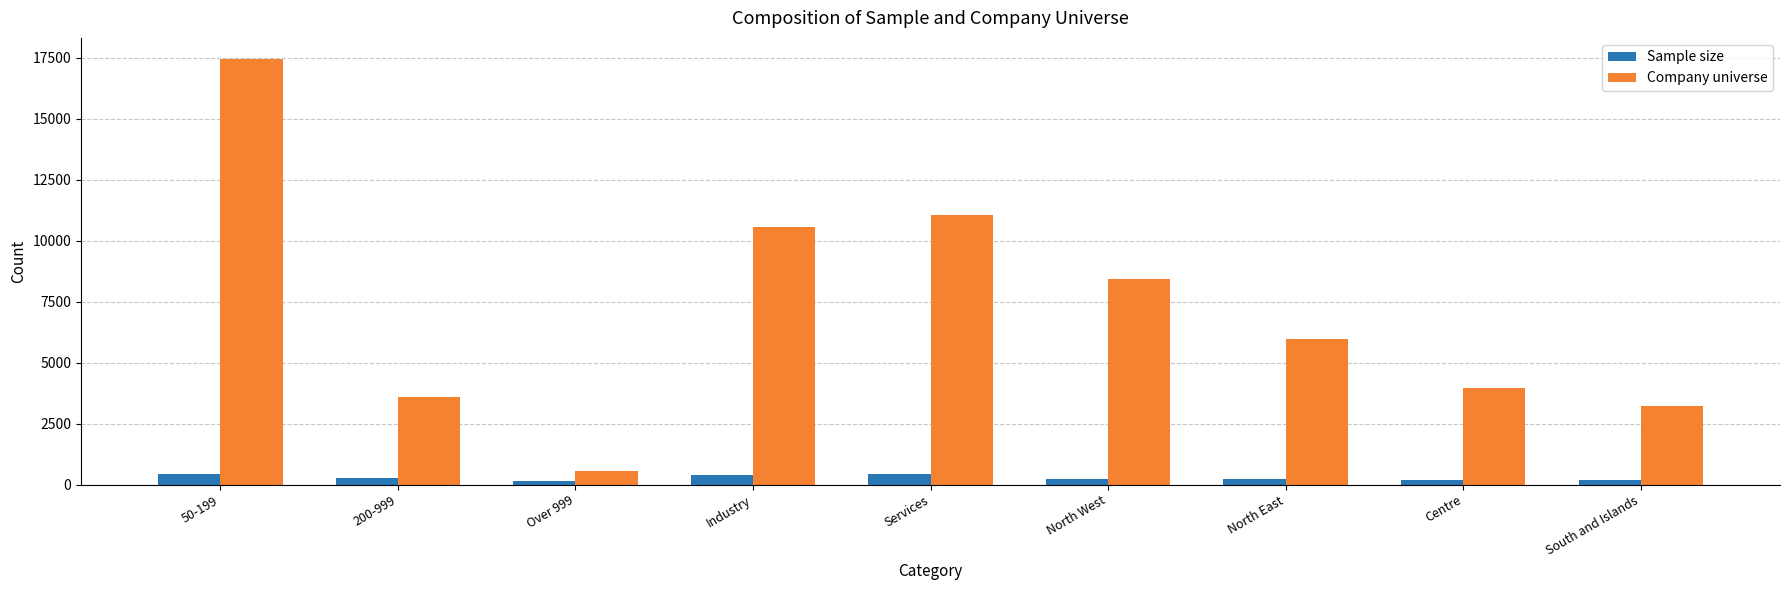

What is the maximum value for Sample size?

450